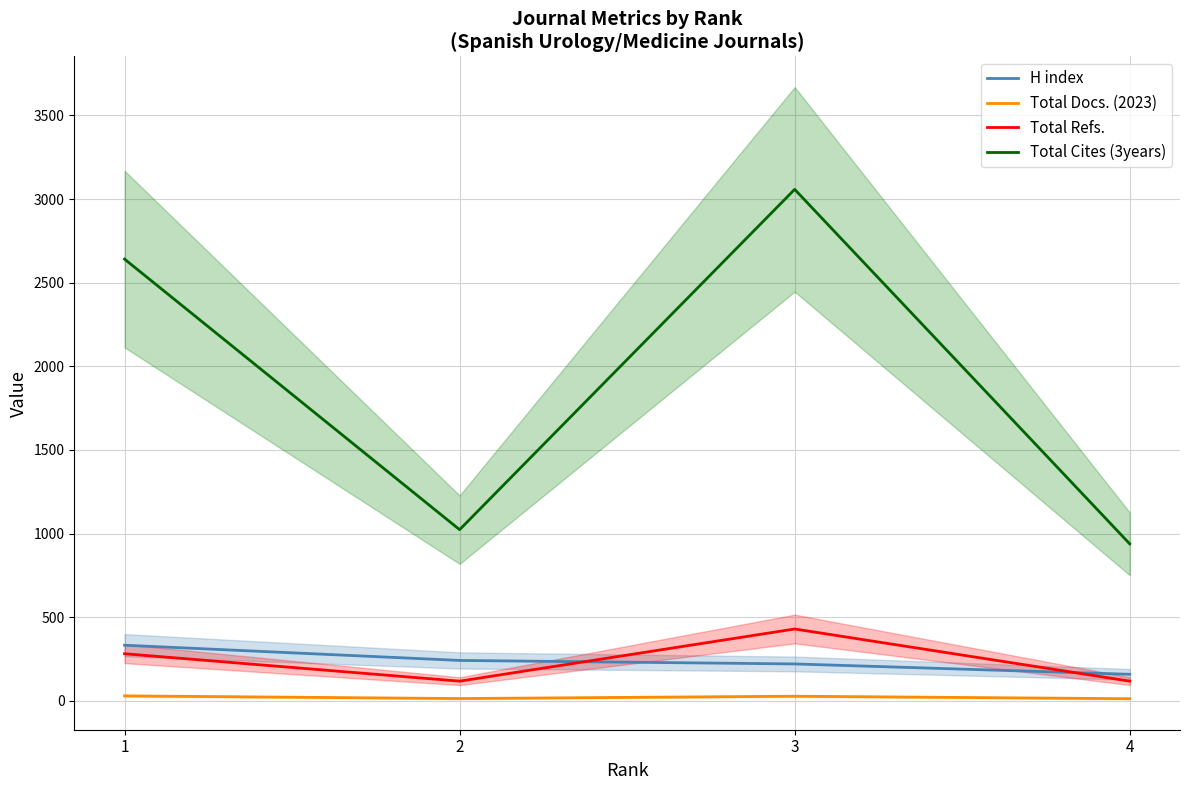

At which category does the chart reach its minimum across all series?

4